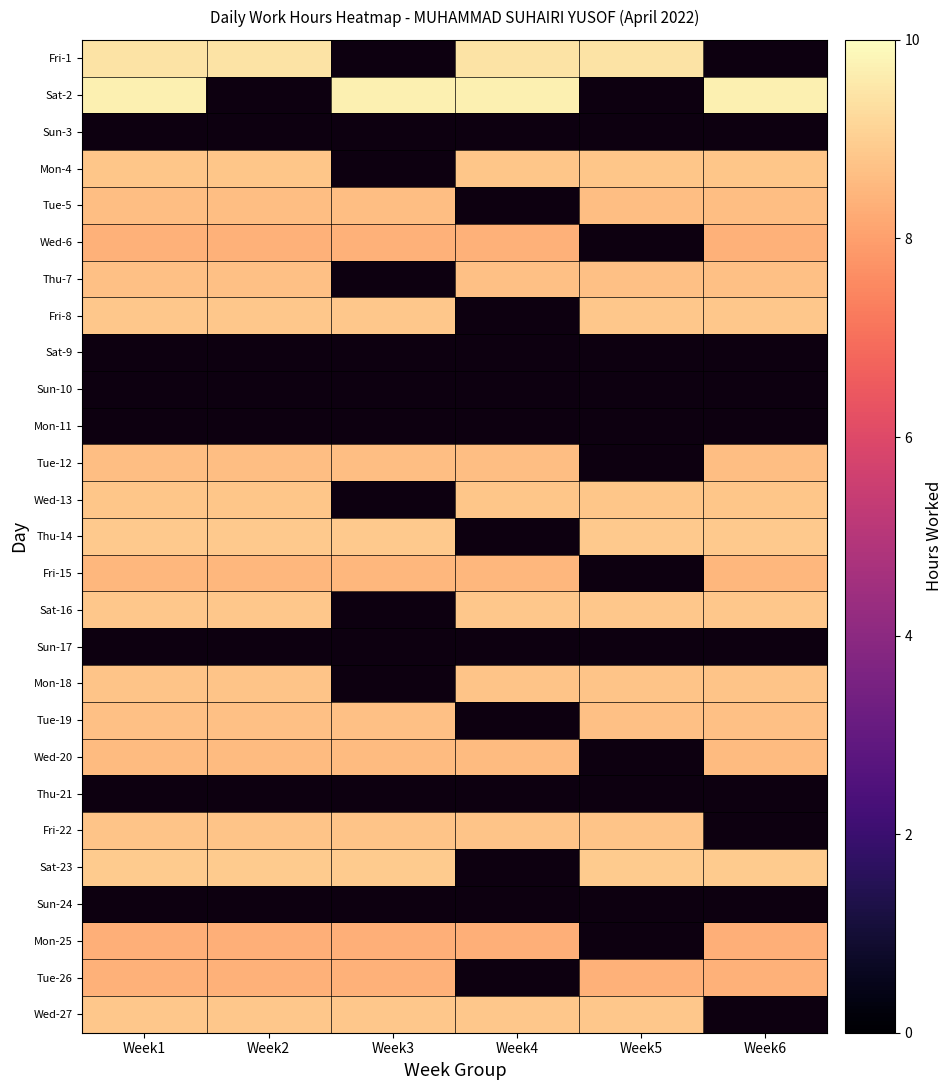

Count the number of data series in this chart.

27